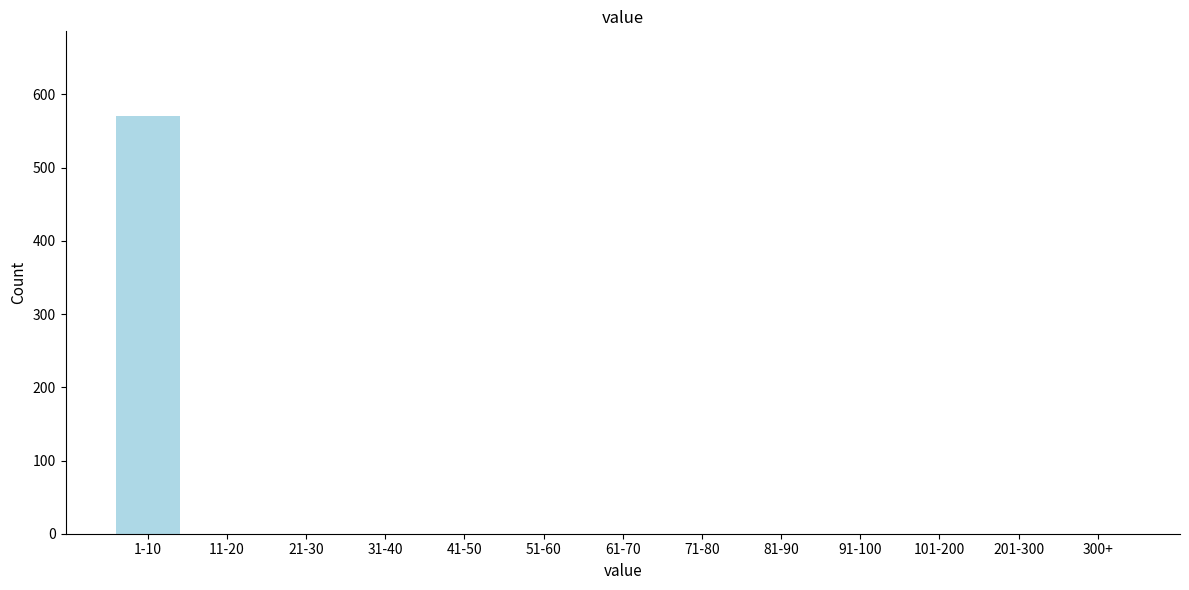

Reading left to right, list all the values displayed in this chart.

1-10=571	11-20=0	21-30=0	31-40=0	41-50=0	51-60=0	61-70=0	71-80=0	81-90=0	91-100=0	101-200=0	201-300=0	300+=0